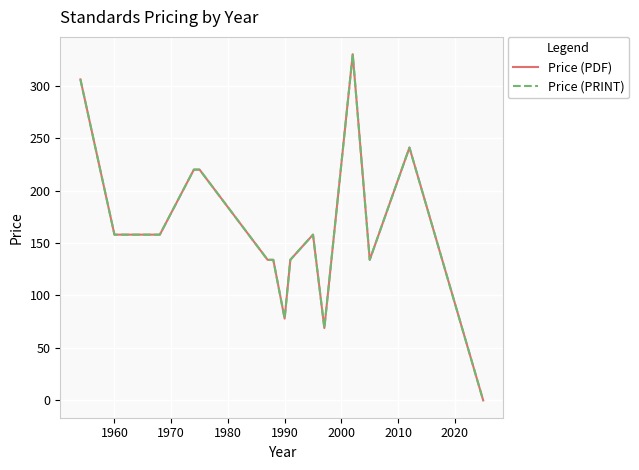

Rank the series by their maximum value, from lowest to highest.

Price (PDF), Price (PRINT)